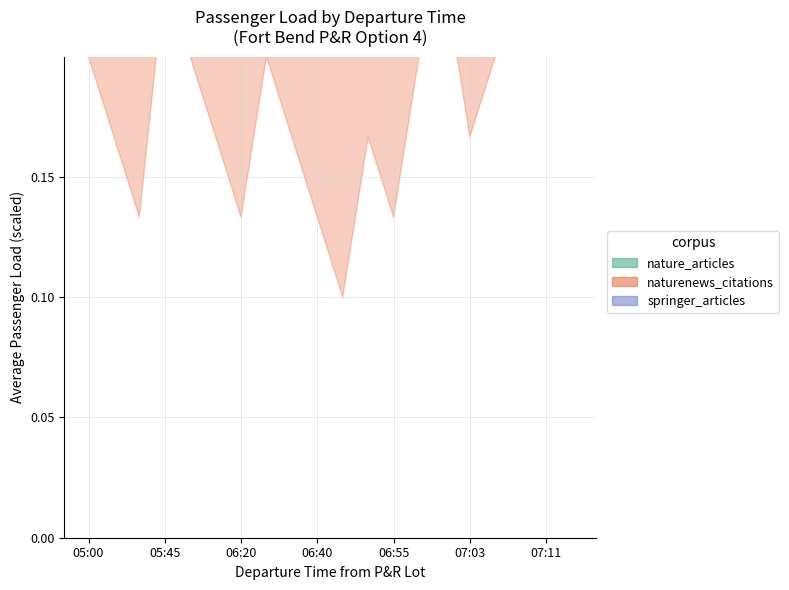

What is the difference between the nature_articles values at 07:06 and 07:03?

0.1